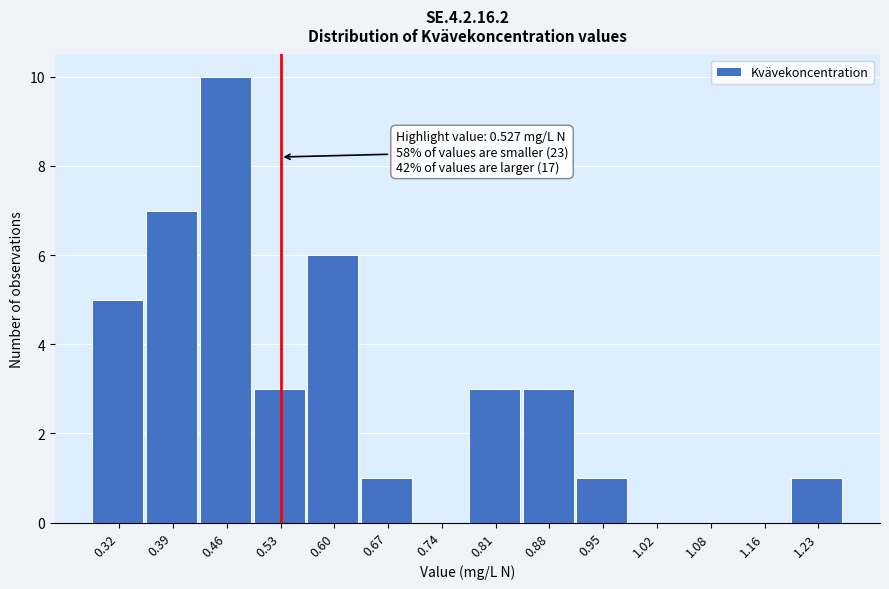

Which range on the x-axis has the tallest bar?

0.42 to 0.49